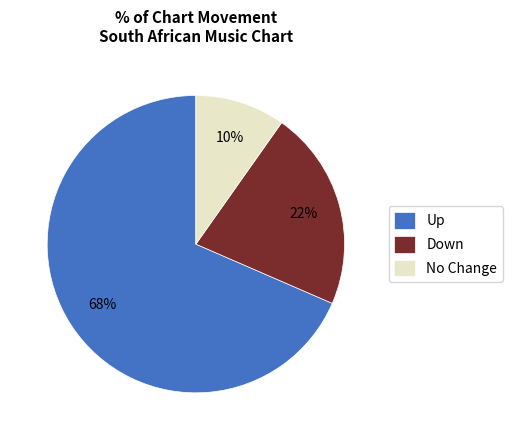

To the nearest percent, what is the average slice percentage?

33%